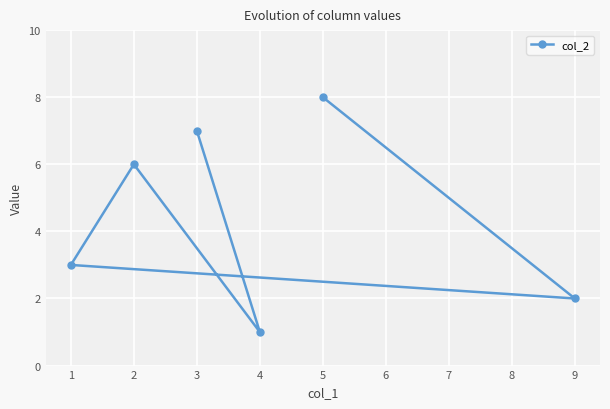

The chart shows a value of 1 at 9. True or false?

False